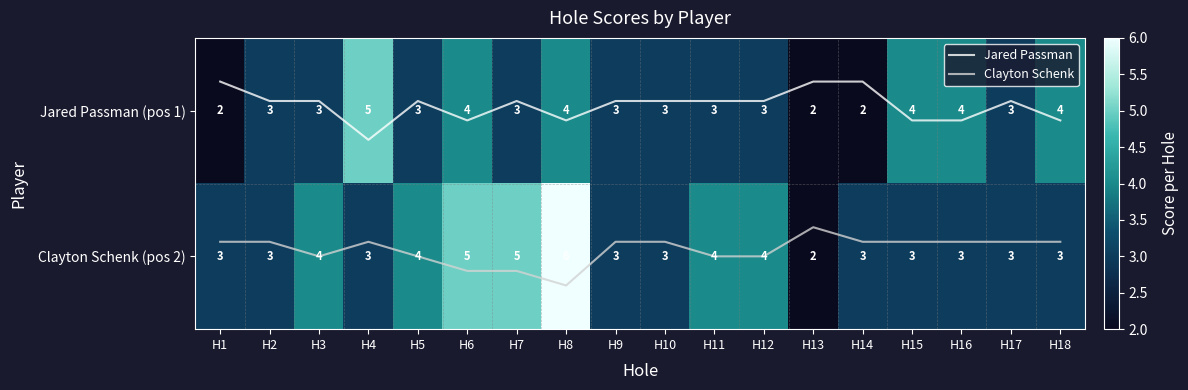

Between H11 and H13, which series saw the biggest shift?

Clayton Schenk (pos 2)